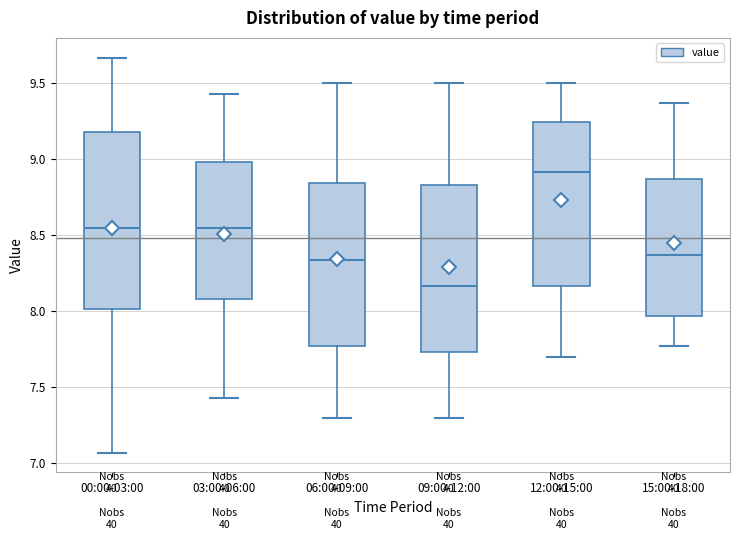

Which box's median line is the highest?

12:00-15:00